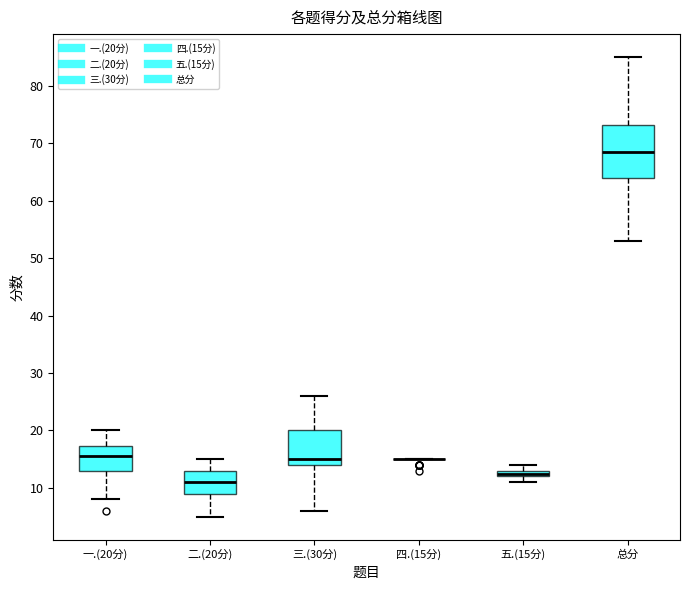

Which box is the tallest, from its lower edge to its upper edge?

总分